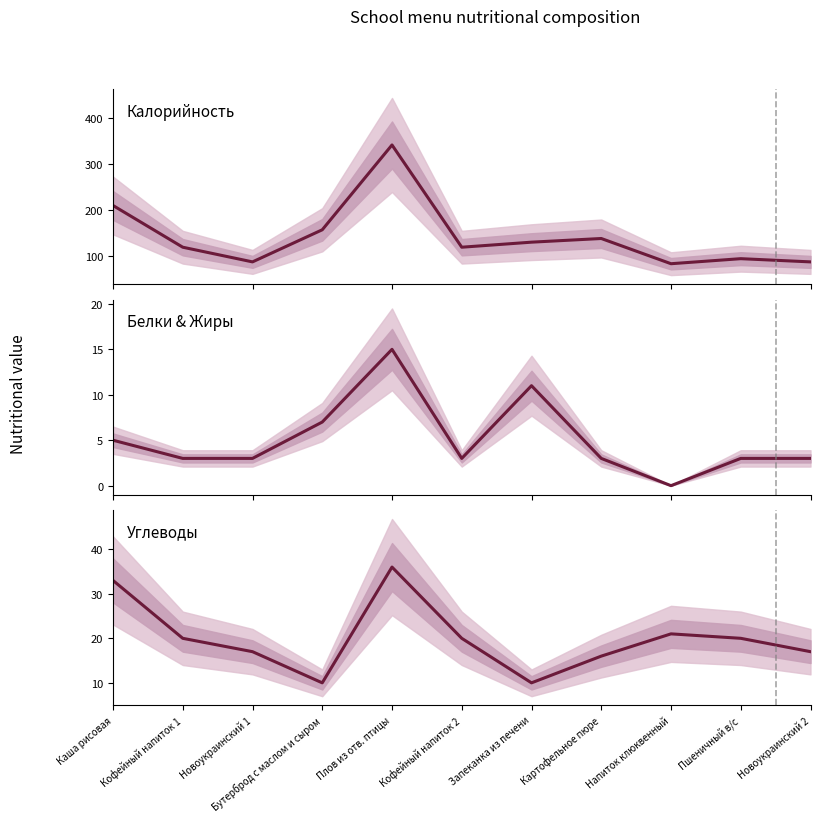

Which series has the widest spread of values?

Калорийность